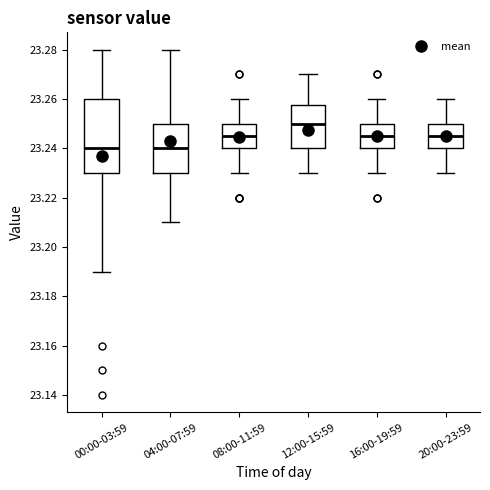

Reading left to right, read every box against the y-axis: the position of its median line, the range the box covers, and the ends of its whiskers. The values are not printed on the chart, so give them approximately, as read against the axis.

00:00-03:59: median 23.240, box 23.230 to 23.260, whiskers 23.190 to 23.280
04:00-07:59: median 23.240, box 23.230 to 23.250, whiskers 23.210 to 23.280
08:00-11:59: median 23.246, box 23.240 to 23.250, whiskers 23.230 to 23.260
12:00-15:59: median 23.250, box 23.240 to 23.258, whiskers 23.230 to 23.270
16:00-19:59: median 23.246, box 23.240 to 23.250, whiskers 23.230 to 23.260
20:00-23:59: median 23.246, box 23.240 to 23.250, whiskers 23.230 to 23.260